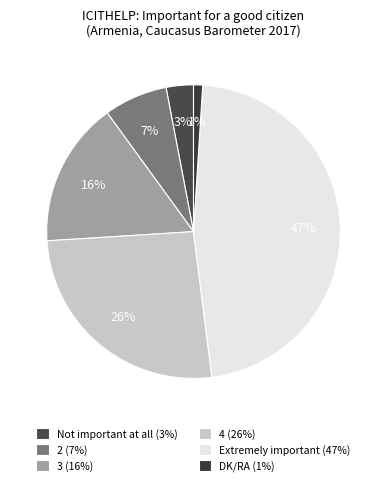

To the nearest percent, what is the difference between the DK/RA and 3 slice percentages?

15%